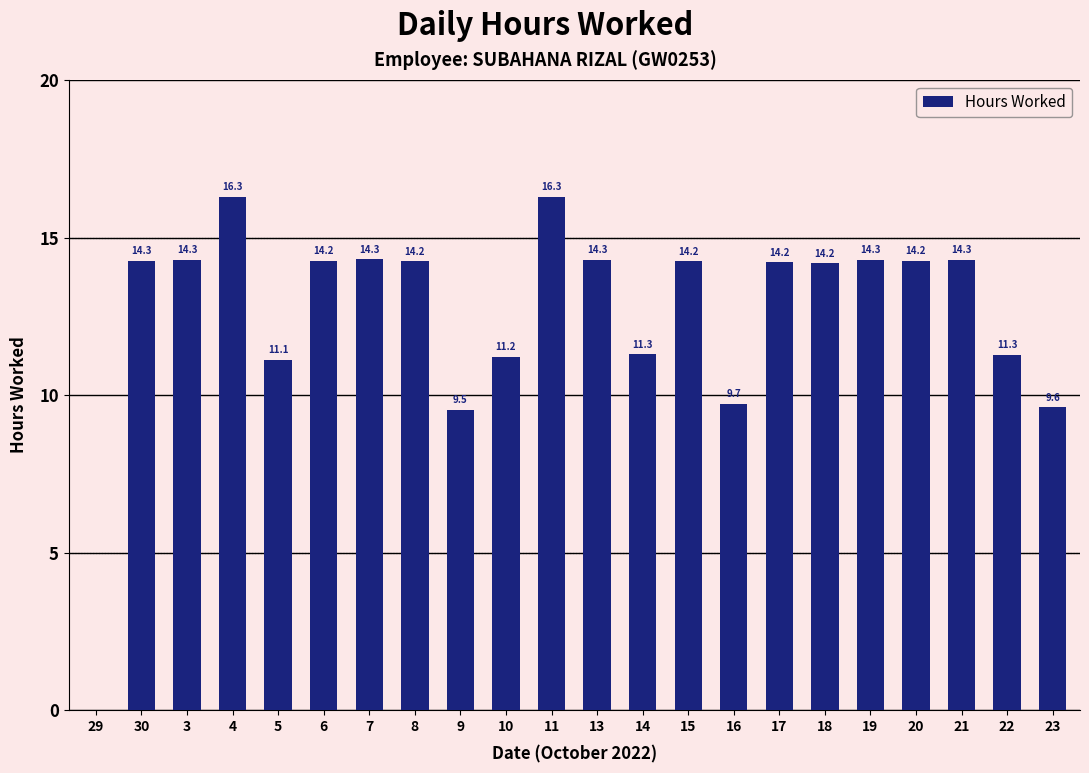

Where does the data first go above 14?

30